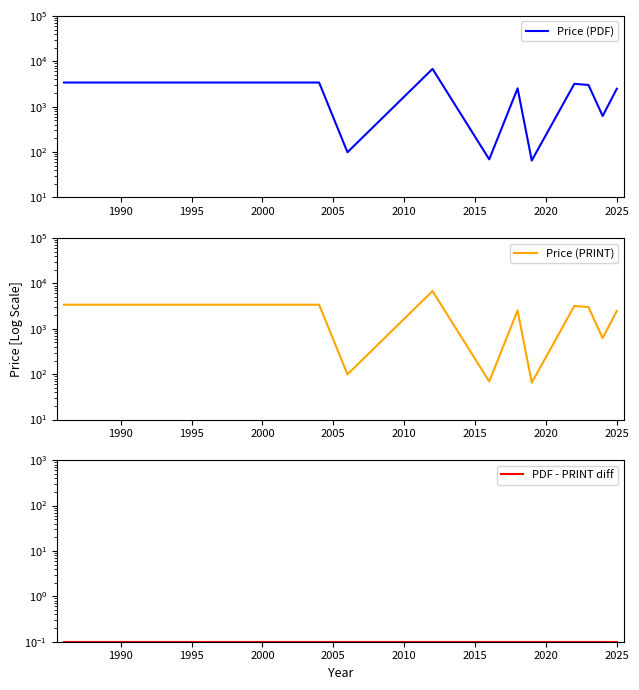

How many interior local peaks does the Price (PDF) series have?

3